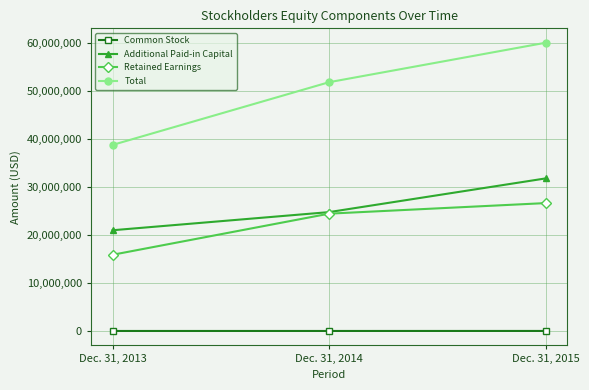

The Total series shows 85482994 at Dec. 31, 2014. True or false?

False